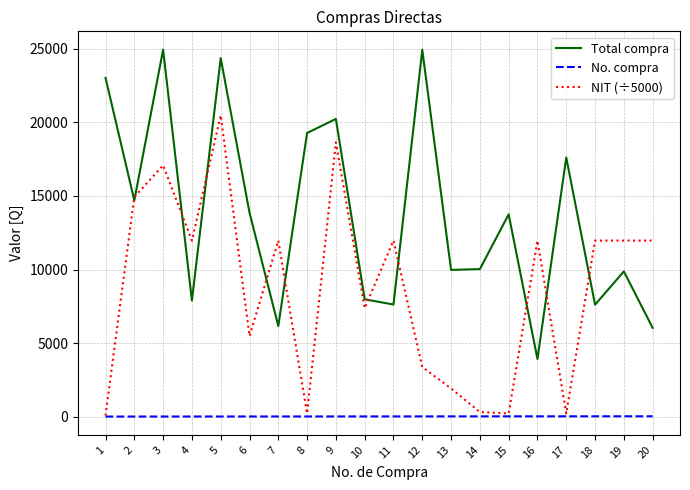

True or false: No. compra and Total compra intersect in this chart.

False